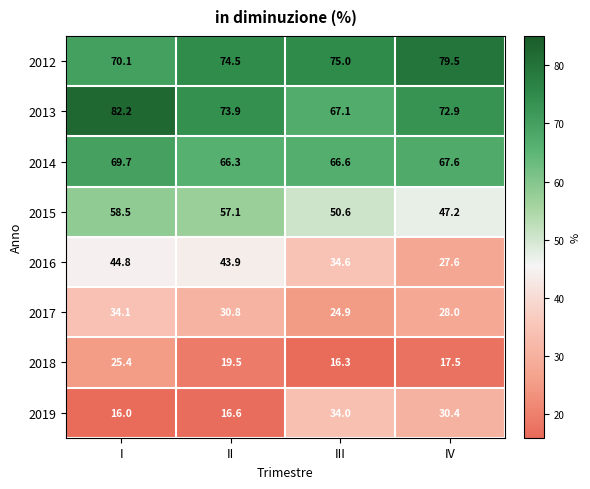

What is the difference between the second highest and second lowest values in the 2014 series?

1.0